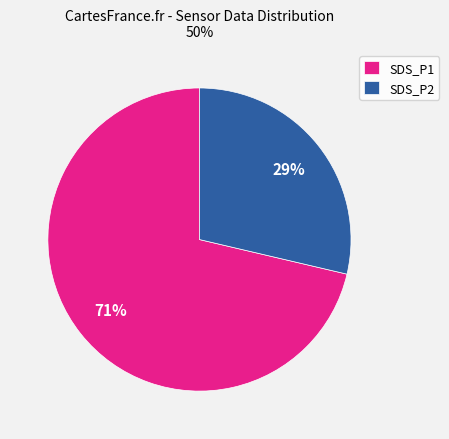

What percentage is the SDS_P2 slice, to the nearest percent?

29%